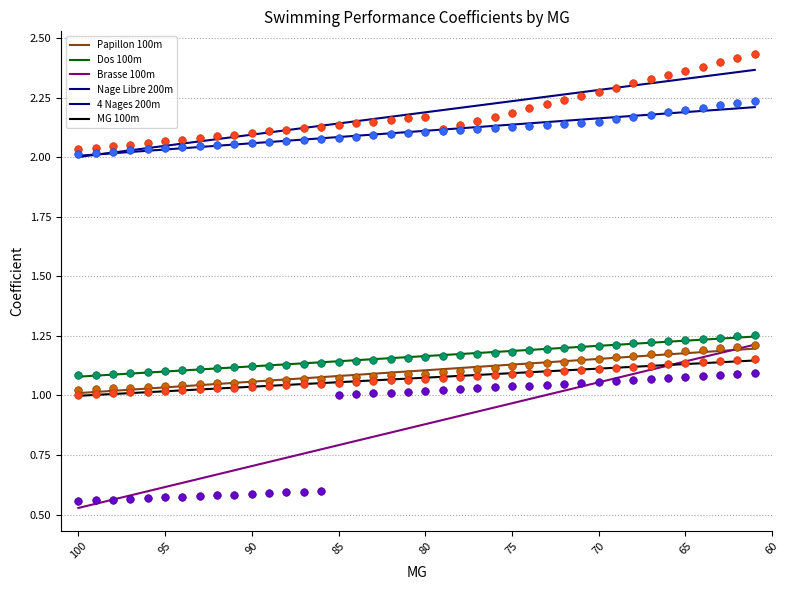

What are all the series names shown in the legend?

Papillon 100m, Dos 100m, Brasse 100m, Nage Libre 200m, 4 Nages 200m, MG 100m